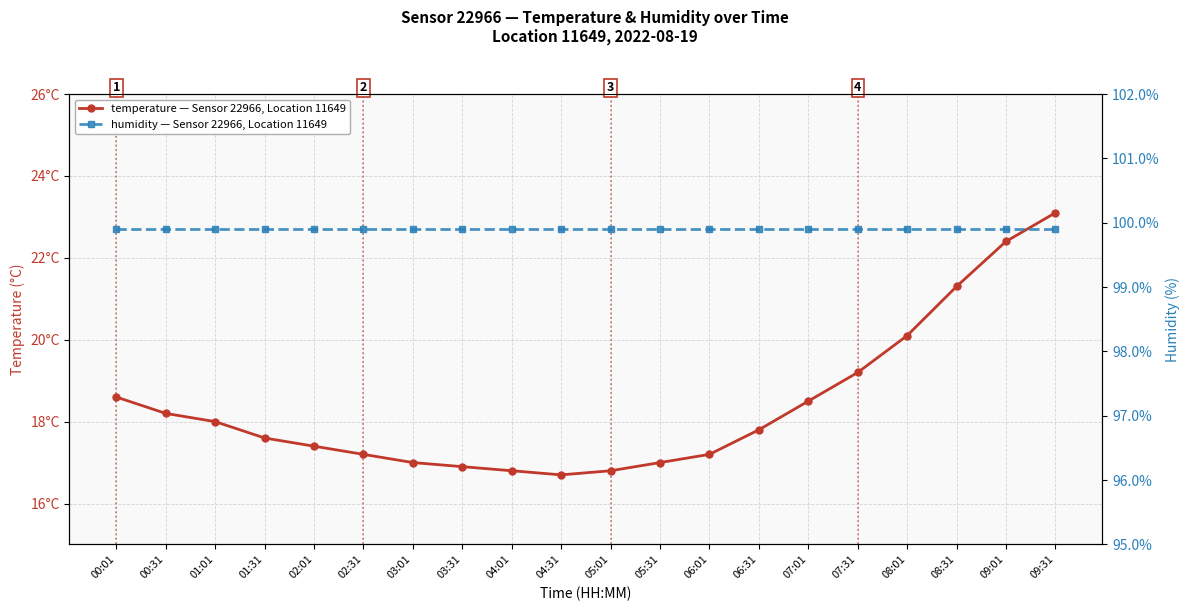

The temperature series shows 33.6 at 09:01. True or false?

False